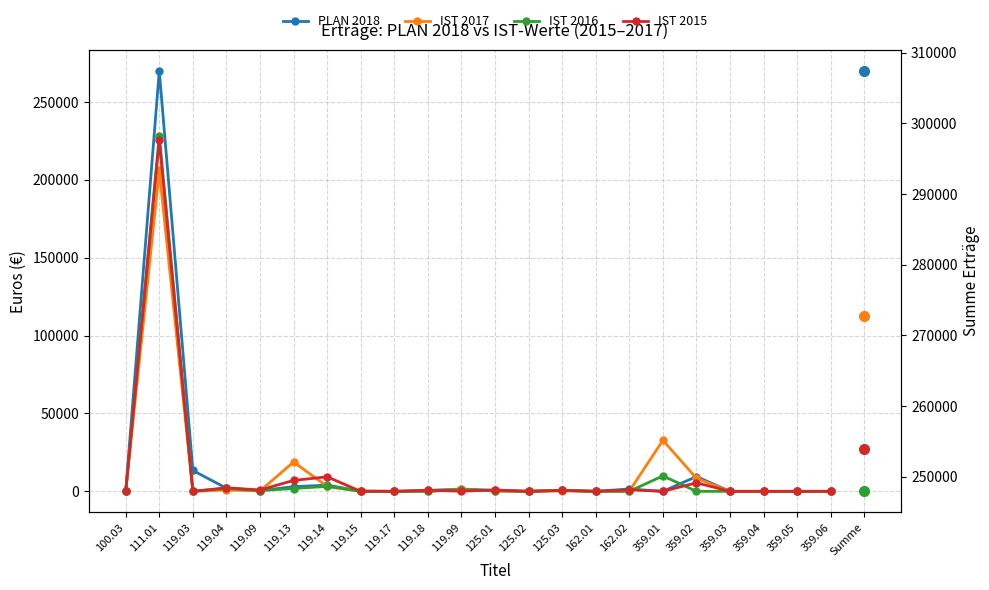

Between 359.02 and 359.05, which series saw the biggest shift?

PLAN 2018